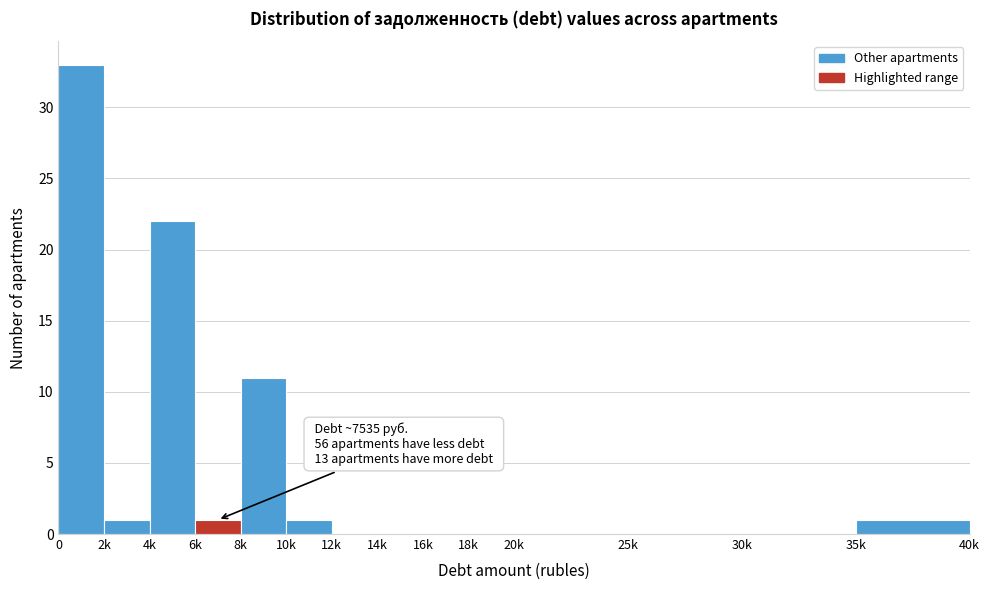

Reading left to right, extract all data points from this chart.

0=33	2k=1	4k=22	6k=1	8k=11	10k=1	12k=0	14k=0	16k=0	18k=0	20k=0	25k=0	30k=0	35k=1